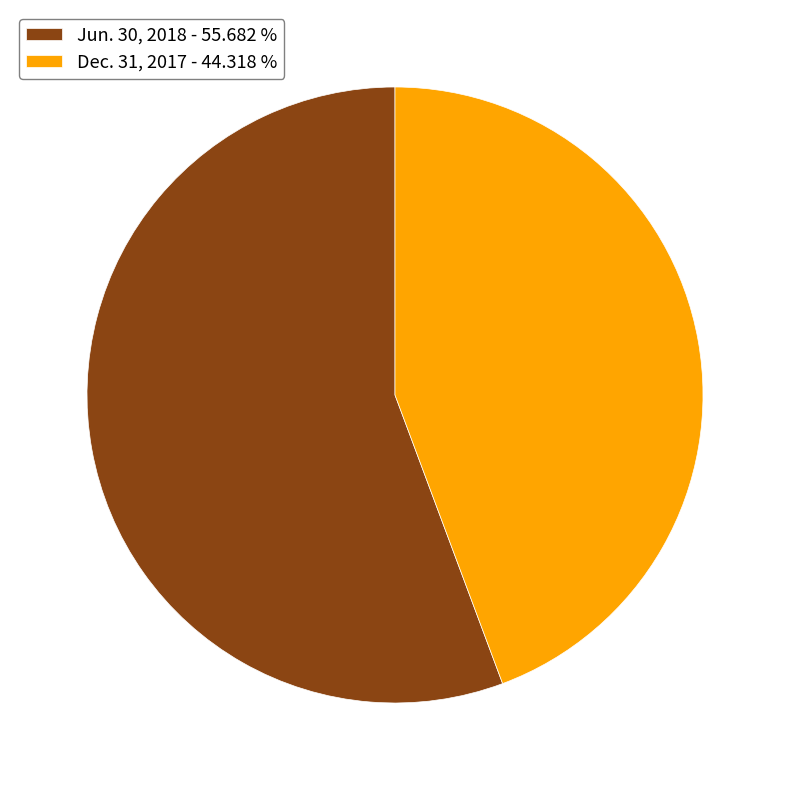

True or false: Dec. 31, 2017 accounts for 53% of the total.

False